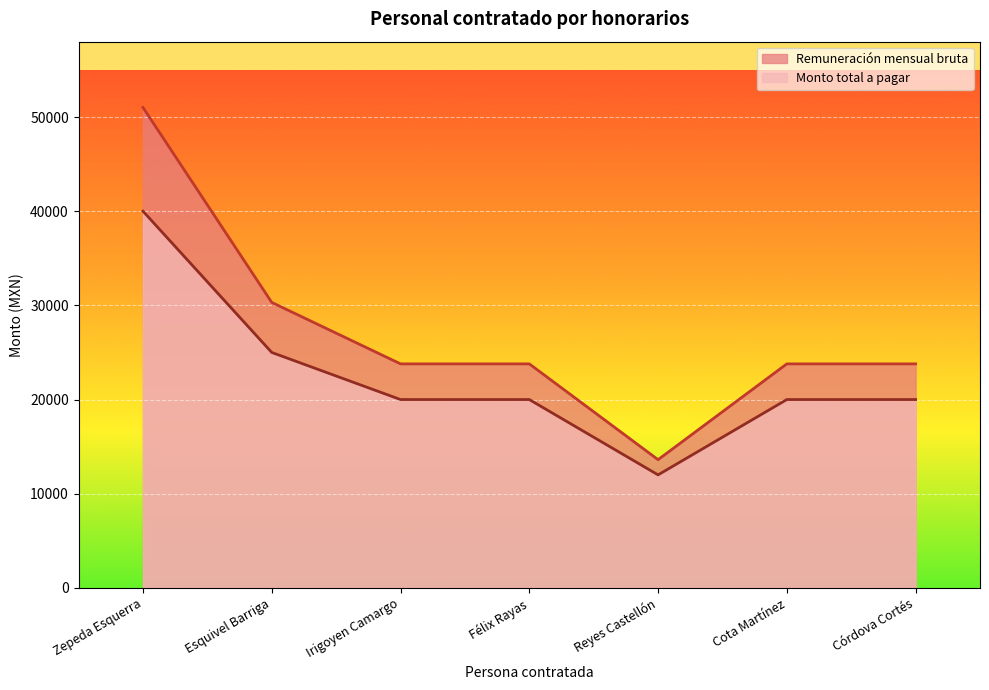

True or false: Remuneración mensual bruta has more than 0 points higher than both neighbors.

False